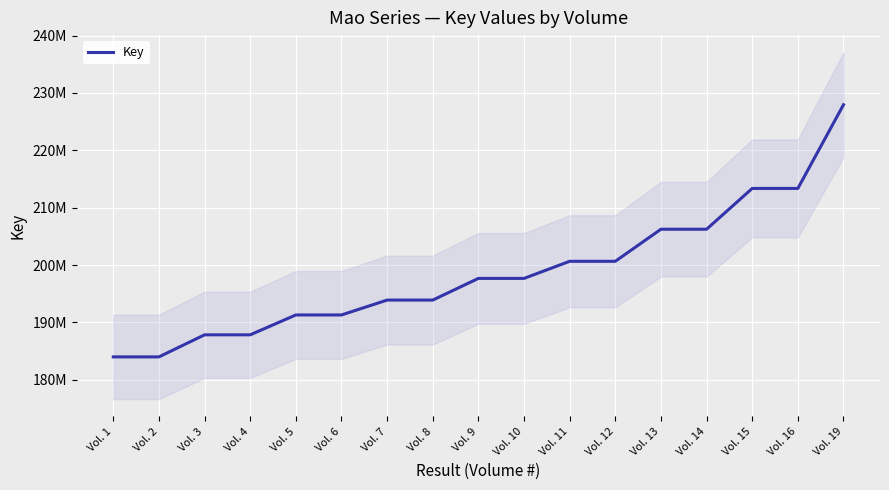

What is the value of the 4th point from the left?

187834308